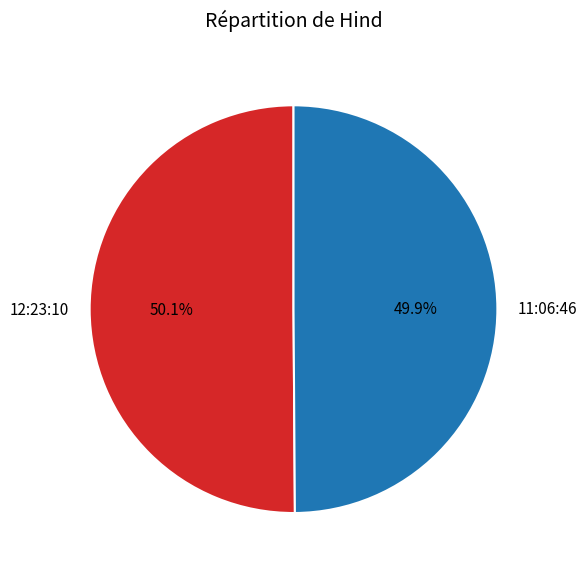

Approximately how many times larger is the value at 11:06:46 compared to 12:23:10?

1.0